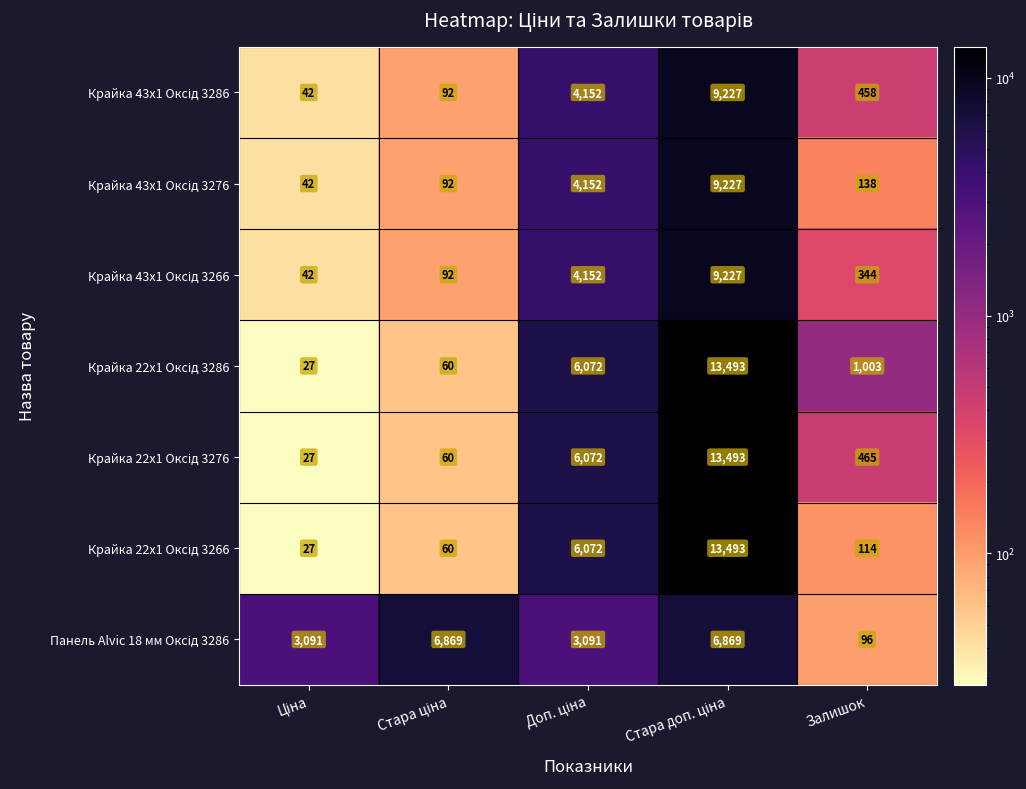

What is the greatest value displayed?

13493